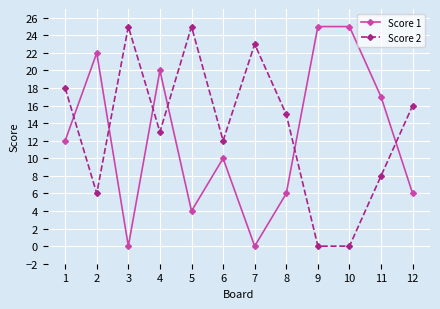

At 10, list the series in order from smallest to largest.

Score 2, Score 1